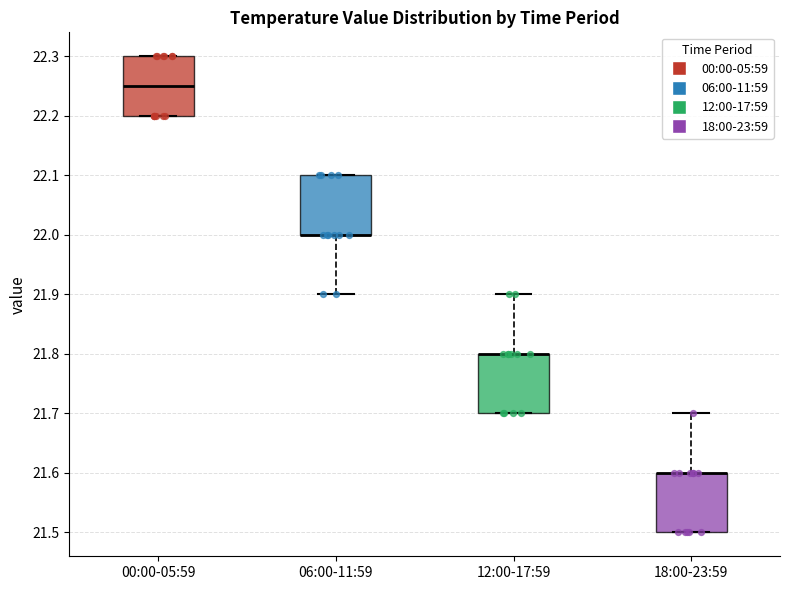

Reading left to right, read every box against the y-axis: the position of its median line, the range the box covers, and the ends of its whiskers. The values are not printed on the chart, so give them approximately, as read against the axis.

00:00-05:59: median 22.25, box 22.20 to 22.30, whiskers 22.20 to 22.30
06:00-11:59: median 22.00 (drawn on the box's lower edge), box 22.00 to 22.10, whiskers 21.90 to 22.10
12:00-17:59: median 21.80 (drawn on the box's upper edge), box 21.70 to 21.80, whiskers 21.70 to 21.90
18:00-23:59: median 21.60 (drawn on the box's upper edge), box 21.50 to 21.60, whiskers 21.50 to 21.70